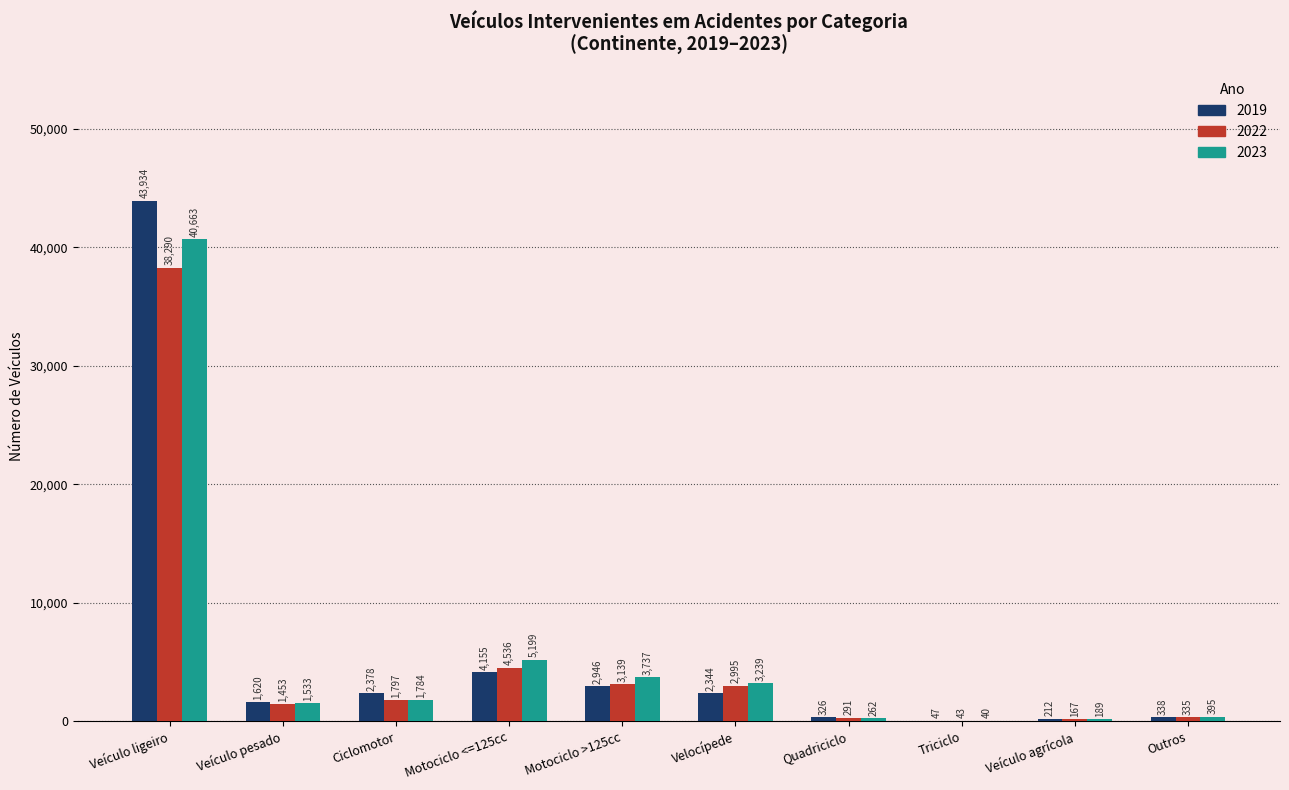

Reading left to right, list all the values displayed in this chart.

2019: 43934	1620	2378	4155	2946	2344	326	47	212	338
2022: 38290	1453	1797	4536	3139	2995	291	43	167	335
2023: 40663	1533	1784	5199	3737	3239	262	40	189	395